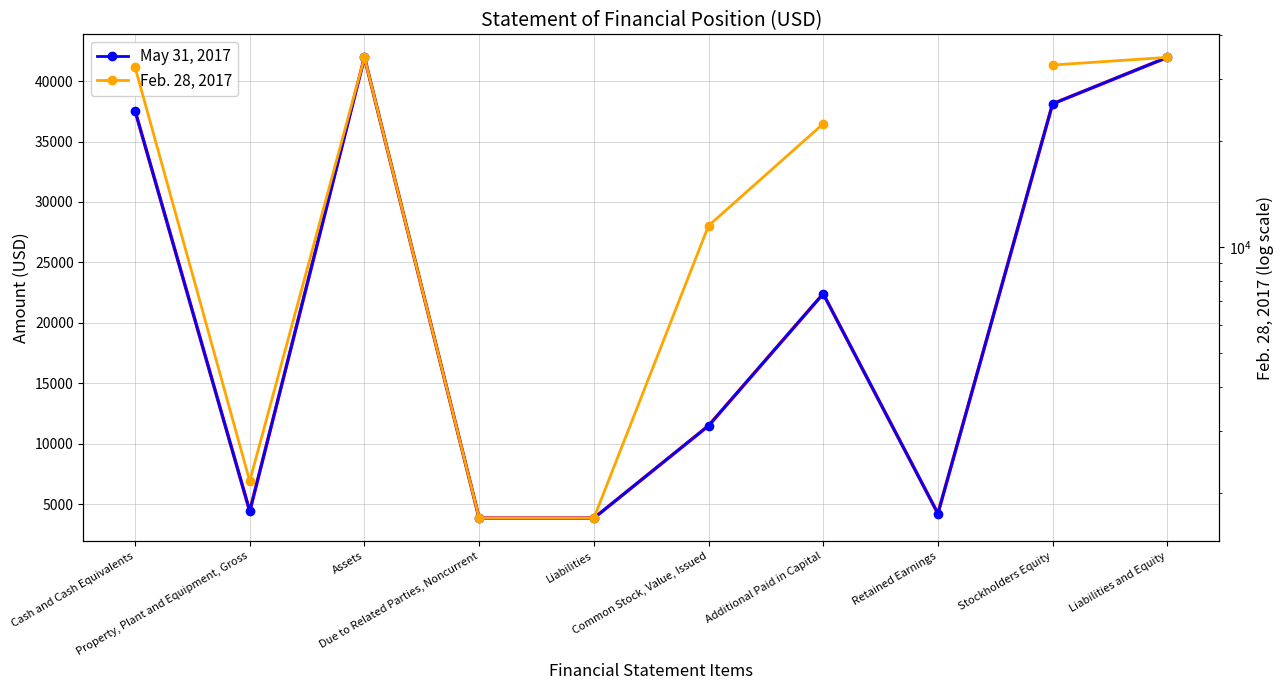

Does the chart have visible grid lines?

Yes